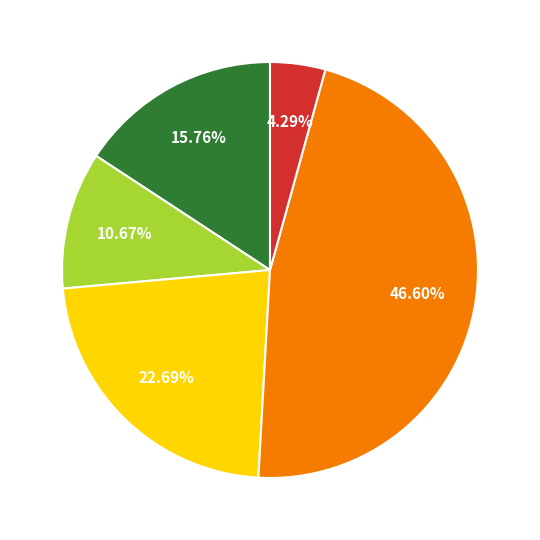

Is there any slice that represents more than half of the pie?

No